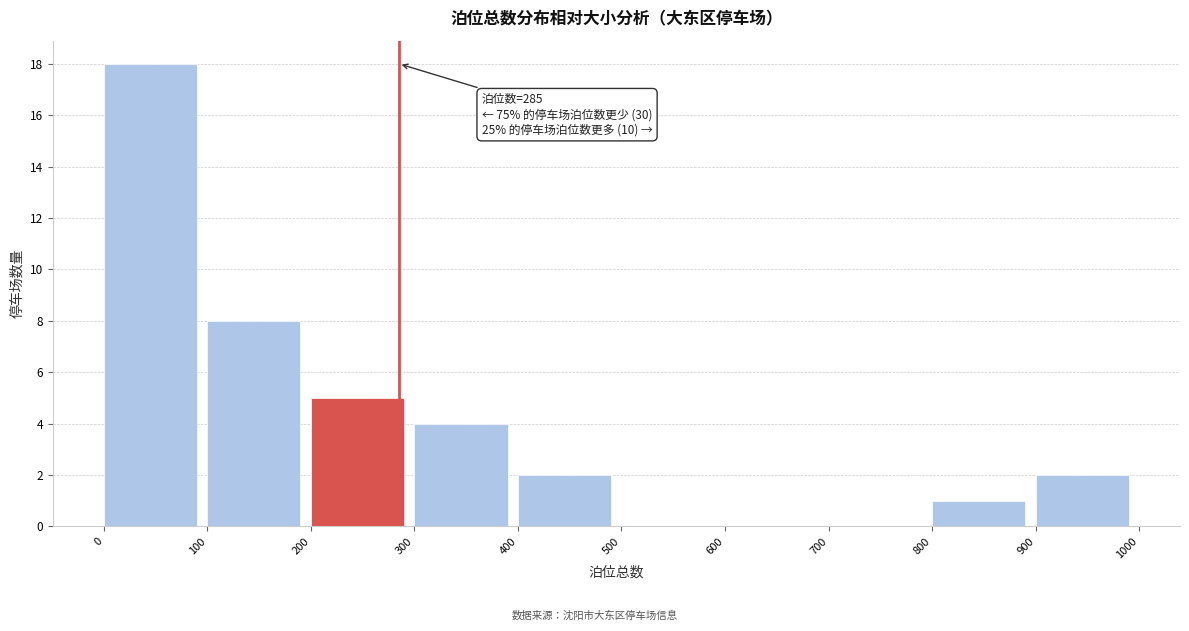

Which range on the x-axis has the tallest bar?

0 to 100